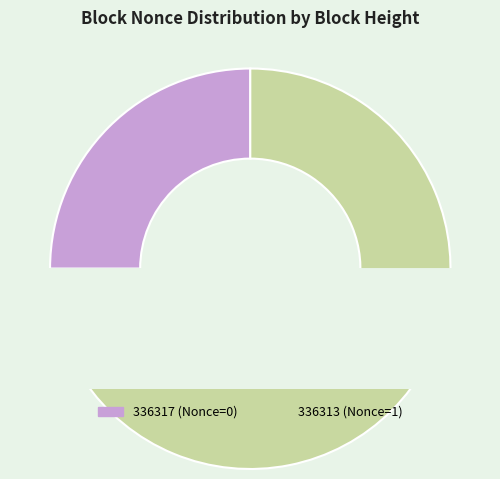

Rank the categories by value from lowest to highest.

336317, 336313